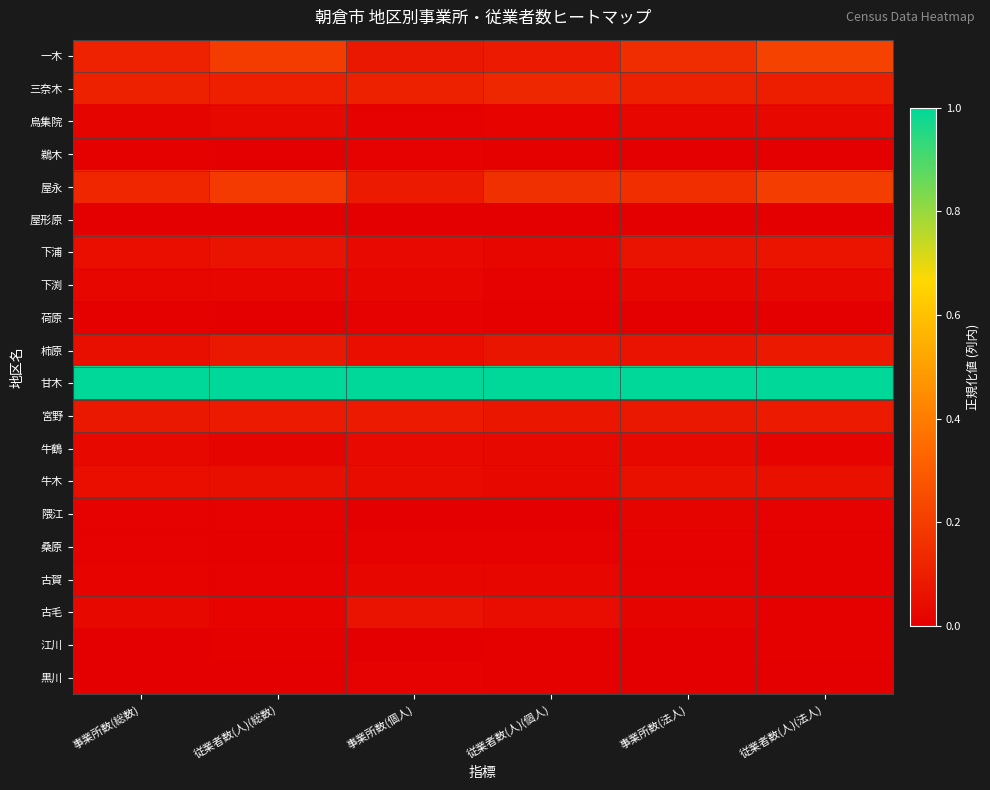

Which label corresponds to the smallest value in the chart?

事業所数(総数)